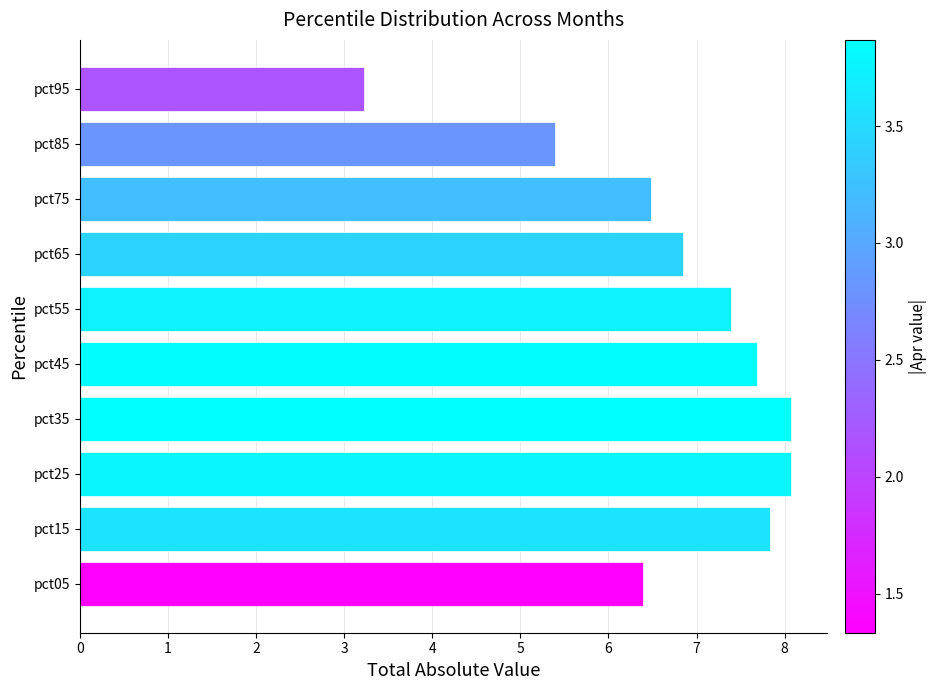

True or false: the data shows 7.7 at pct45.

True